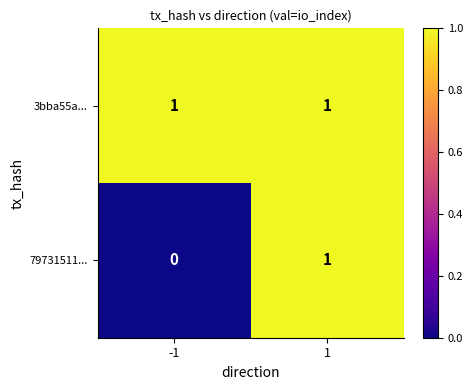

Reading left to right, extract all data points from this chart.

3bba55a...: -1=1	1=1
79731511...: -1=0	1=1